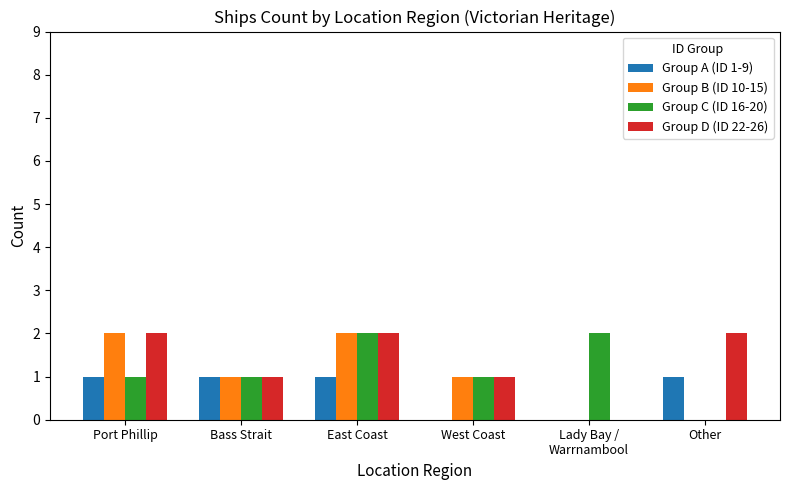

How many values in Group C (ID 16-20) are above zero?

5